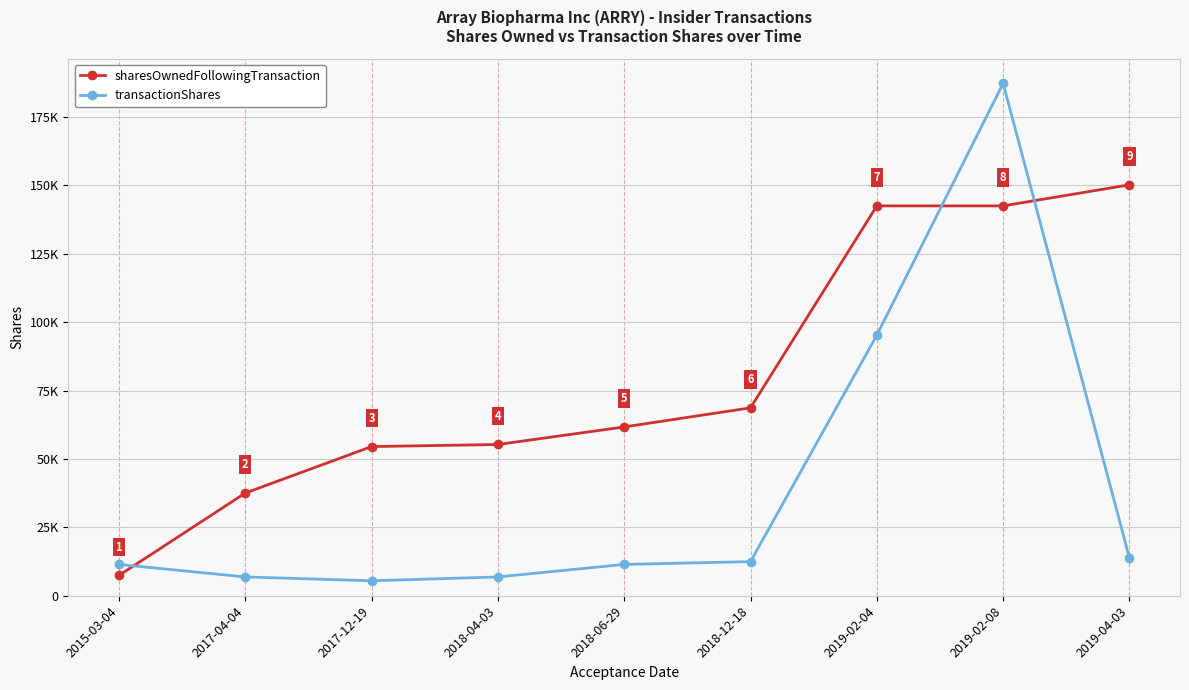

Rank the categories by sharesOwnedFollowingTransaction value from highest to lowest.

2019-04-03, 2019-02-04, 2019-02-08, 2018-12-18, 2018-06-29, 2018-04-03, 2017-12-19, 2017-04-04, 2015-03-04